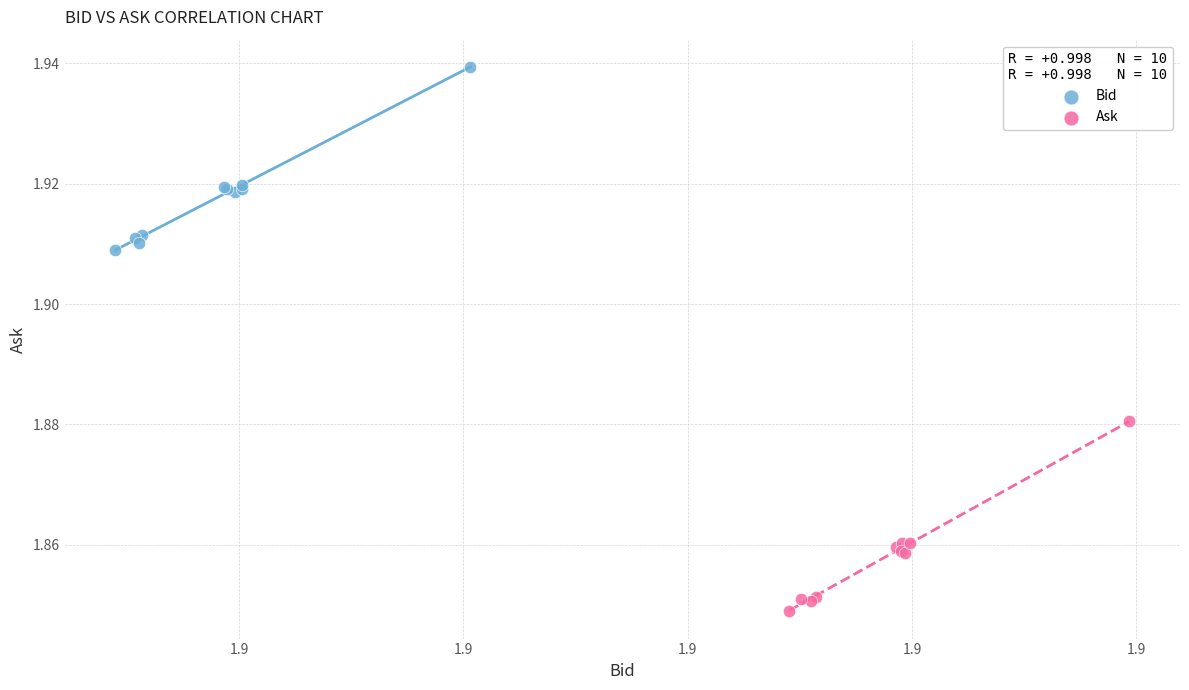

Which series contains the lowest Y value?

Ask